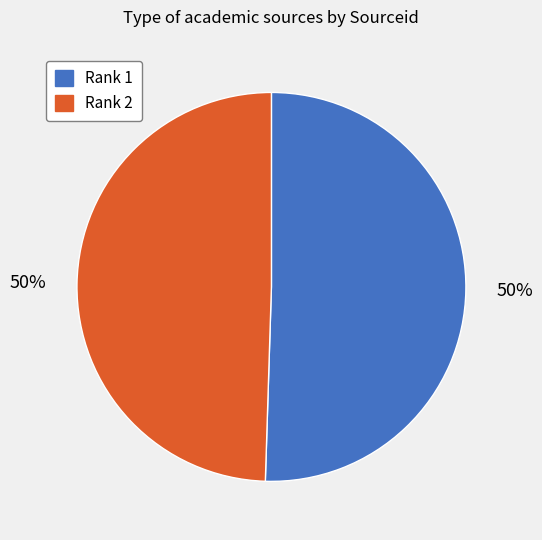

How many segments does this pie chart have?

2